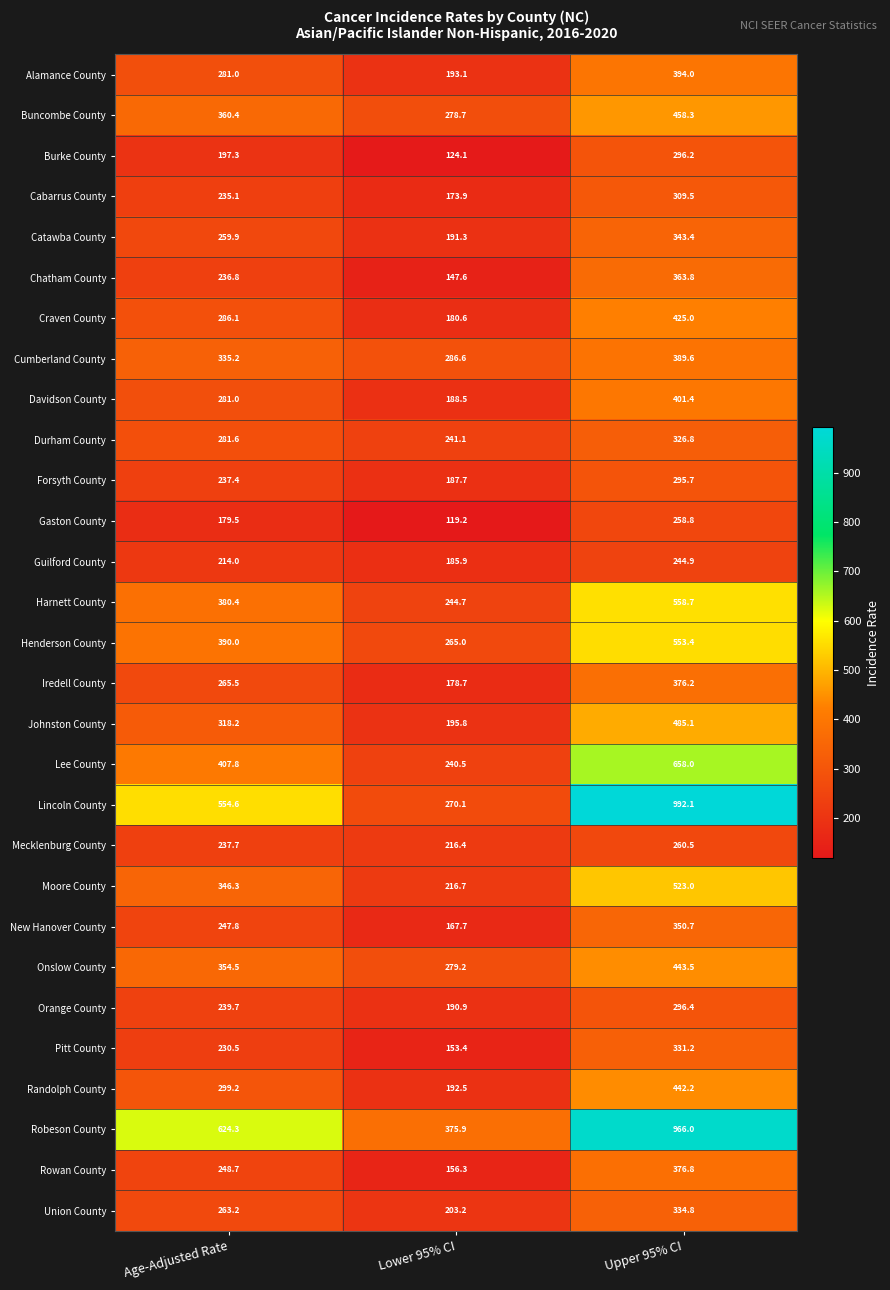

Is the value of Randolph County at Upper 95% CI greater than the value of Catawba County at Lower 95% CI?

Yes